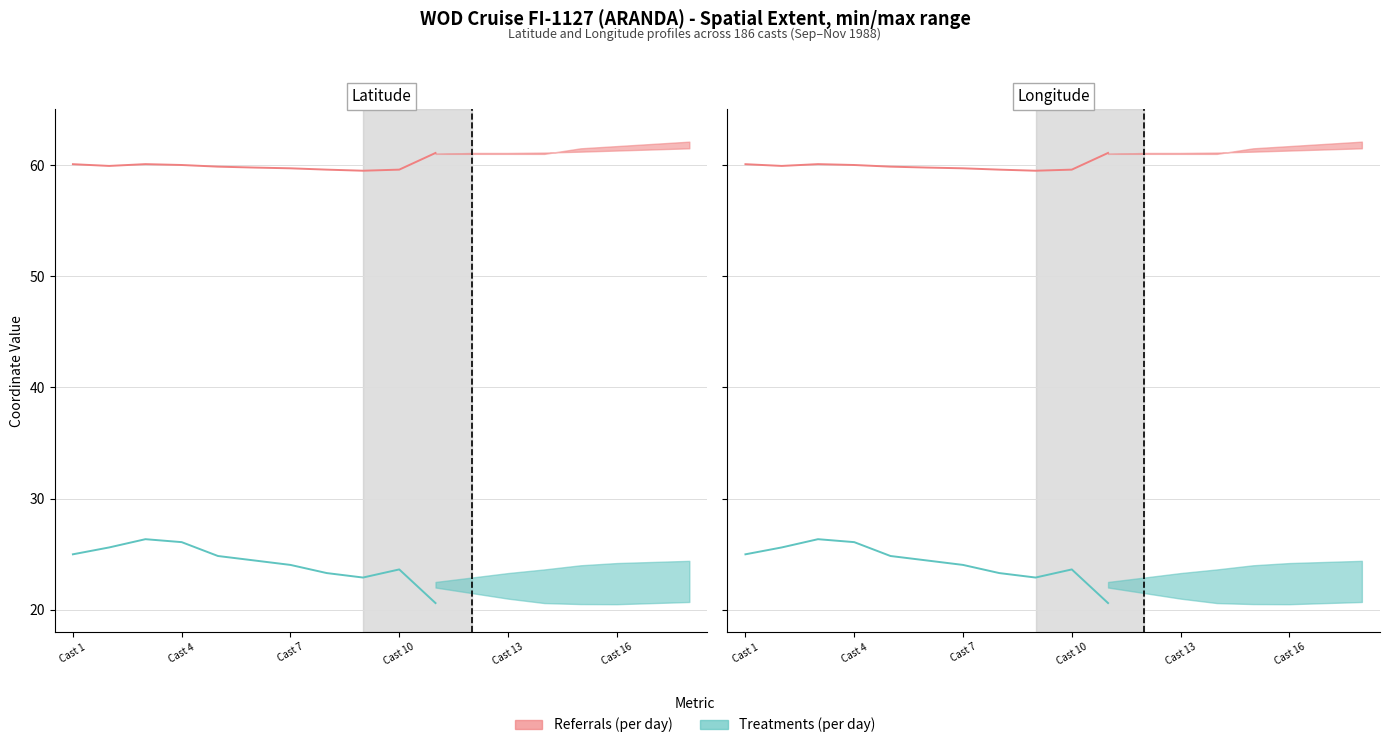

Reading left to right, what are all the values shown in this chart?

Referrals (per day): 60.1	59.9	60.1	60.0	59.9	59.8	59.7	59.6	59.5	59.6	61.1	61.1	61.1	61.0	61.0	61.0	61.0	61.0
Treatments (per day): 25.0	25.6	26.3	26.1	24.8	24.4	24.0	23.3	22.9	23.6	20.6	20.5	20.1	19.6	19.6	19.6	19.6	19.6